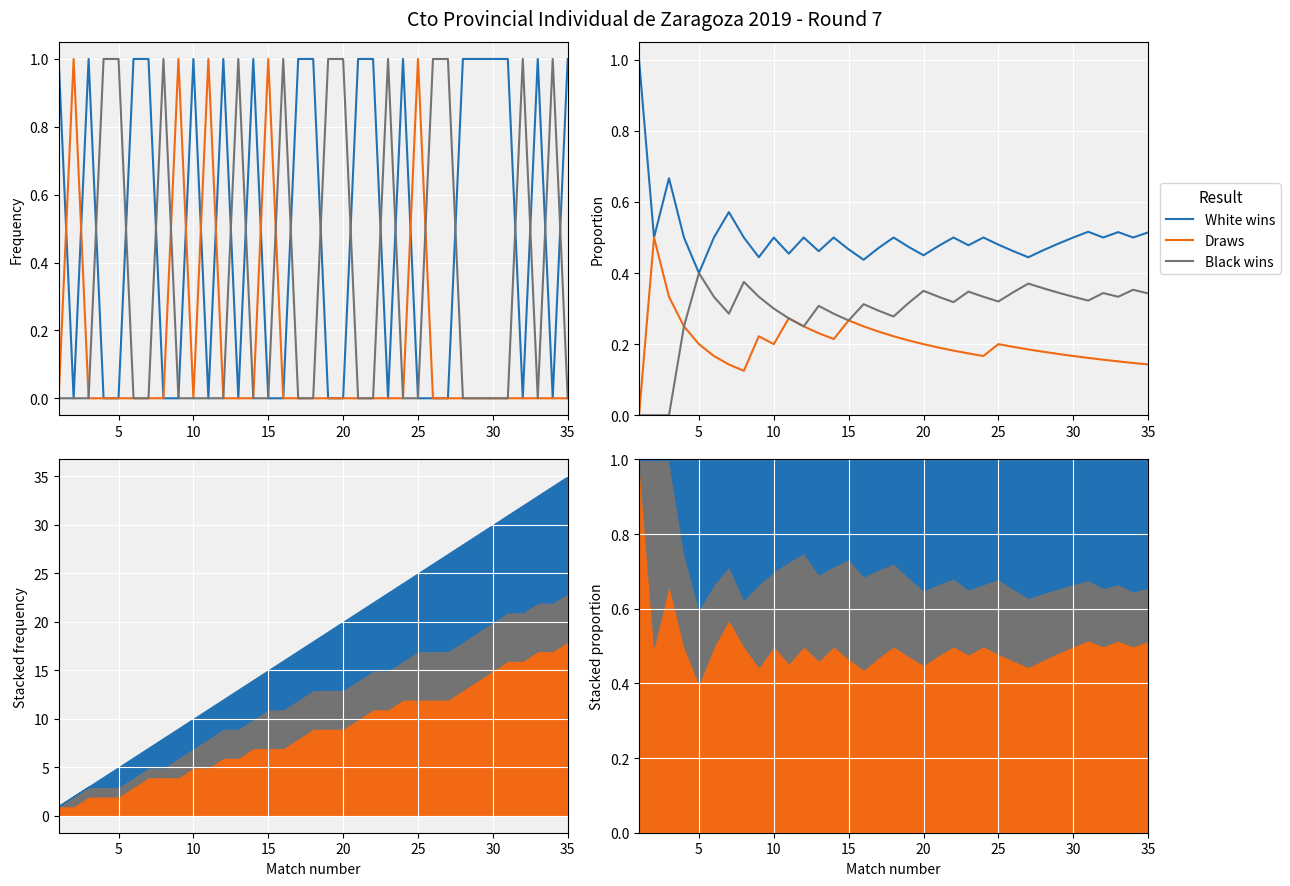

What is the value of the Black wins point at the 26th from the left?

0.3